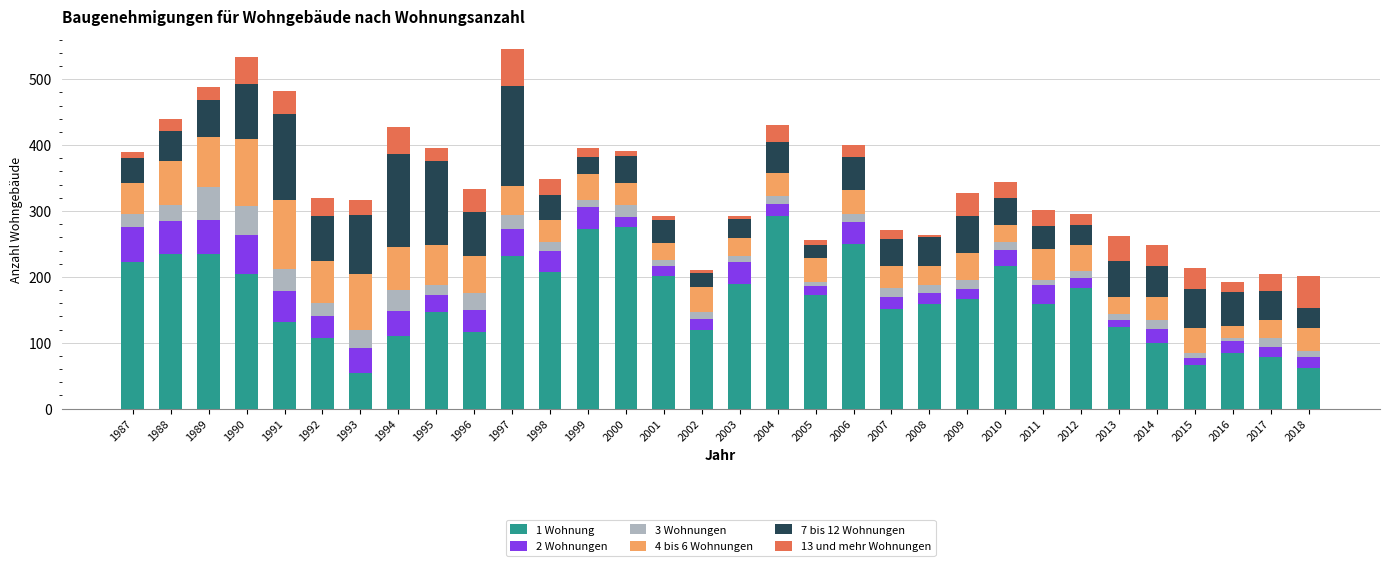

The value of 1 Wohnung at 1999 is 272. True or false?

True